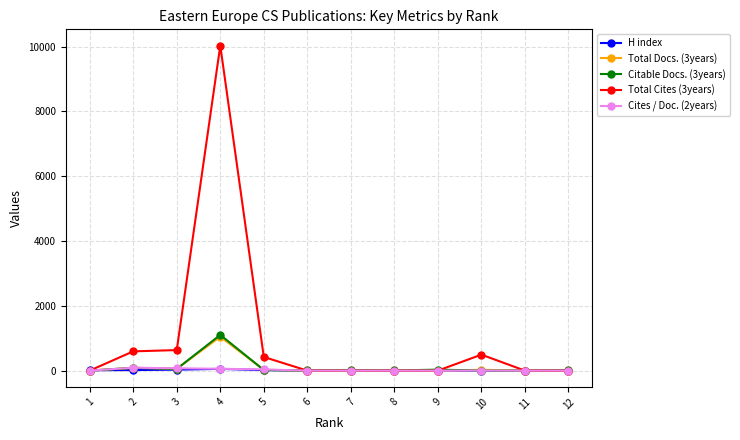

What is the total value across all series at 5?

517